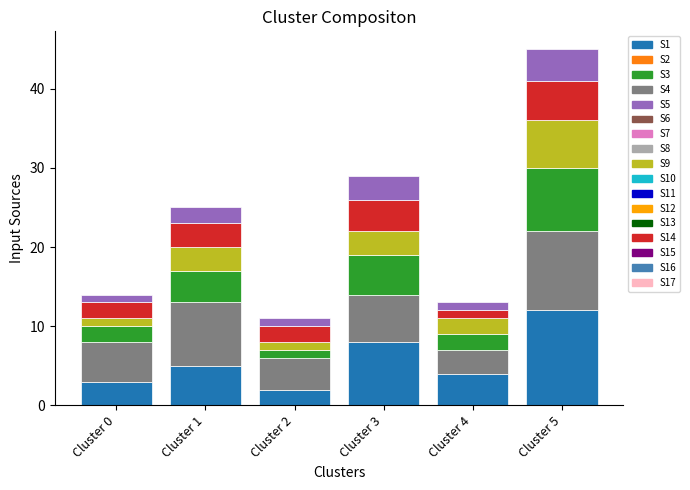

At which category is the sum across all series the highest?

Cluster 5